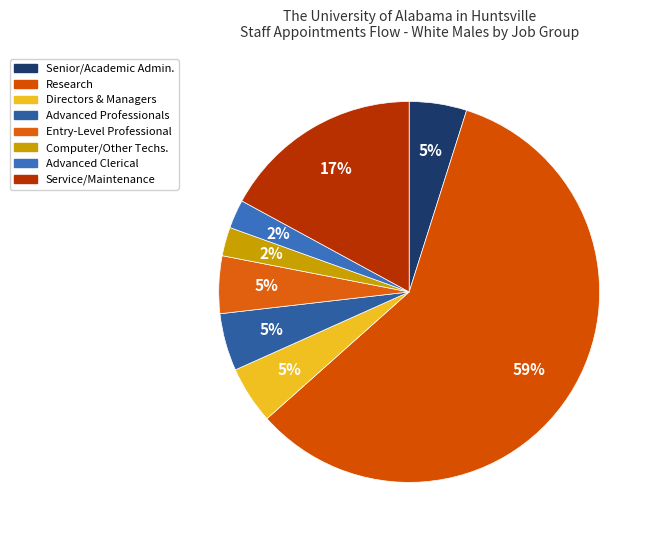

How many slices are in this pie chart?

8